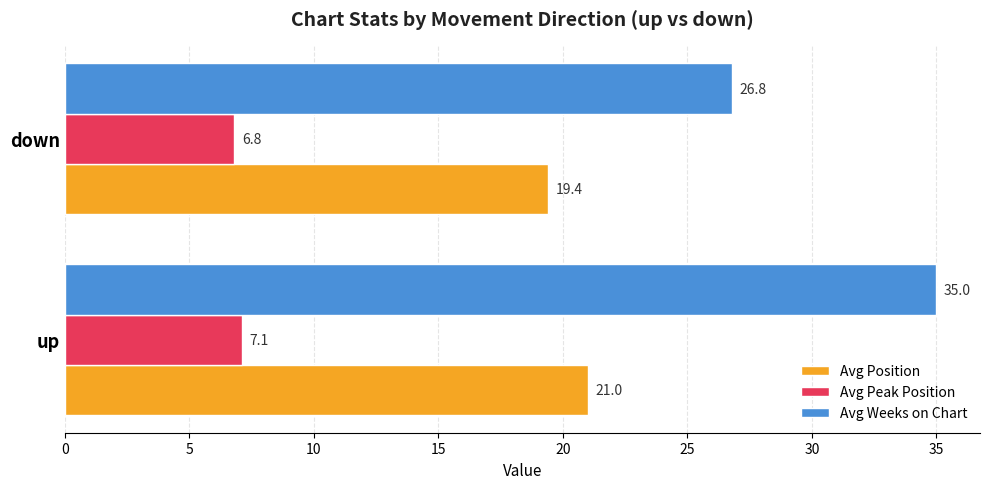

Is it true that Avg Peak Position equals 9.9 at up?

False